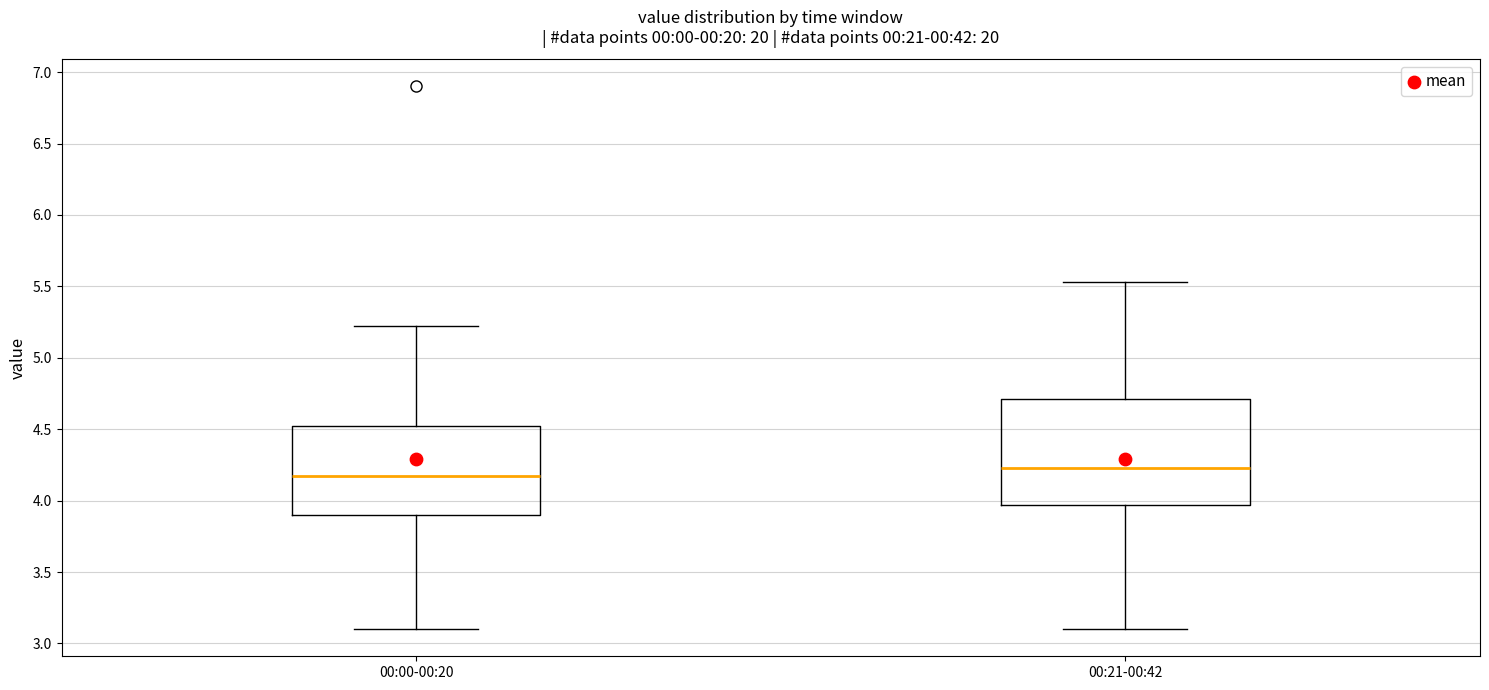

Reading left to right, read every box against the y-axis: the position of its median line, the range the box covers, and the ends of its whiskers. The values are not printed on the chart, so give them approximately, as read against the axis.

00:00-00:20: median 4.20, box 3.90 to 4.50, whiskers 3.10 to 5.20
00:21-00:42: median 4.25, box 3.95 to 4.70, whiskers 3.10 to 5.55